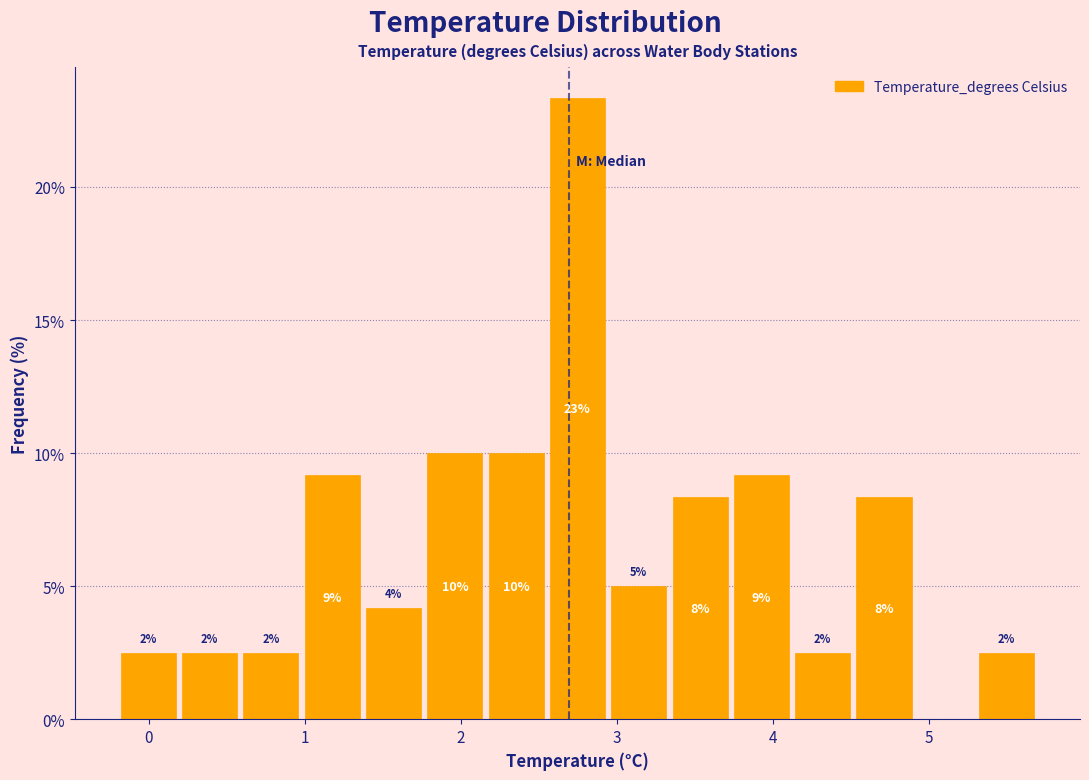

Read against the x-axis, roughly where is the centre of the tallest bar?

2.7